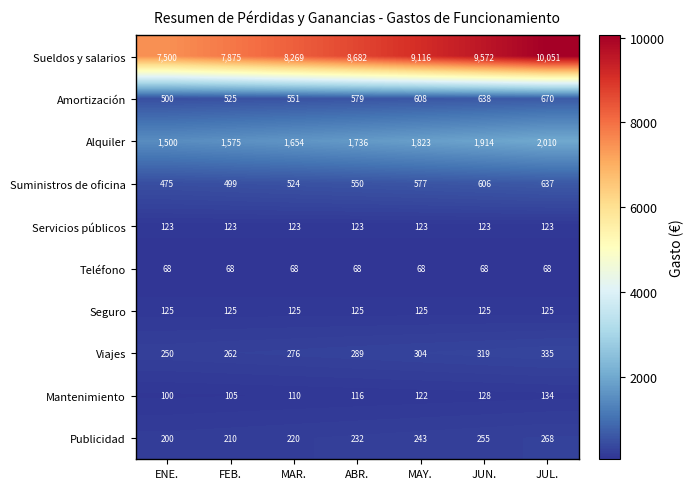

What is the total value across all series at JUL.?

14421